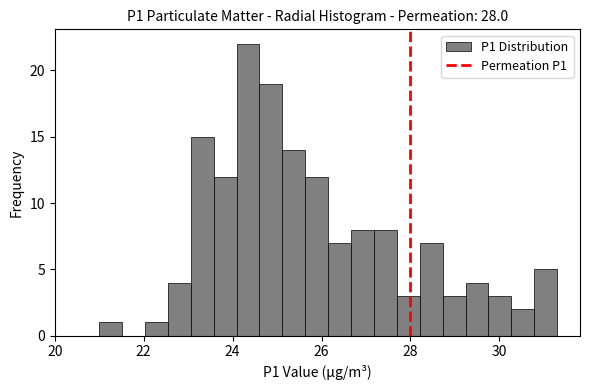

Read against the x-axis, roughly where is the centre of the tallest bar?

24.4